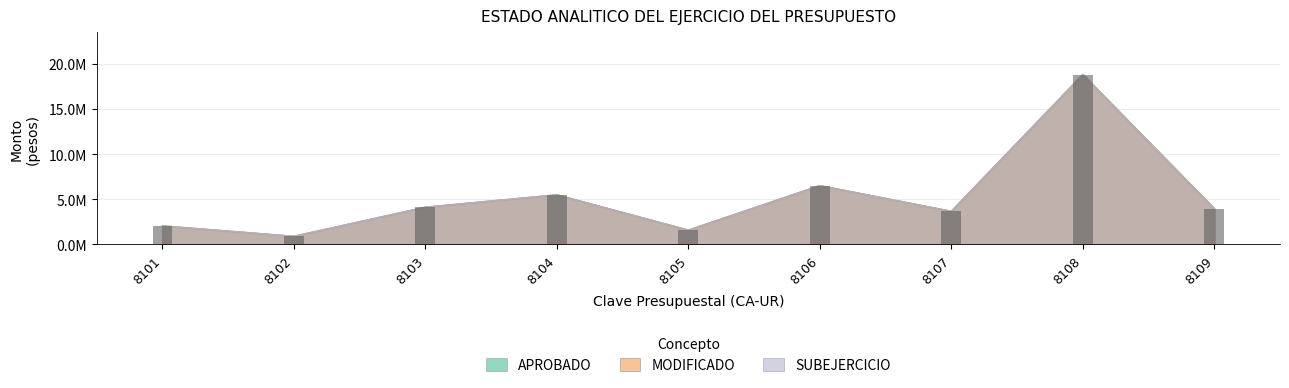

Which series has the largest range (max minus min)?

APROBADO